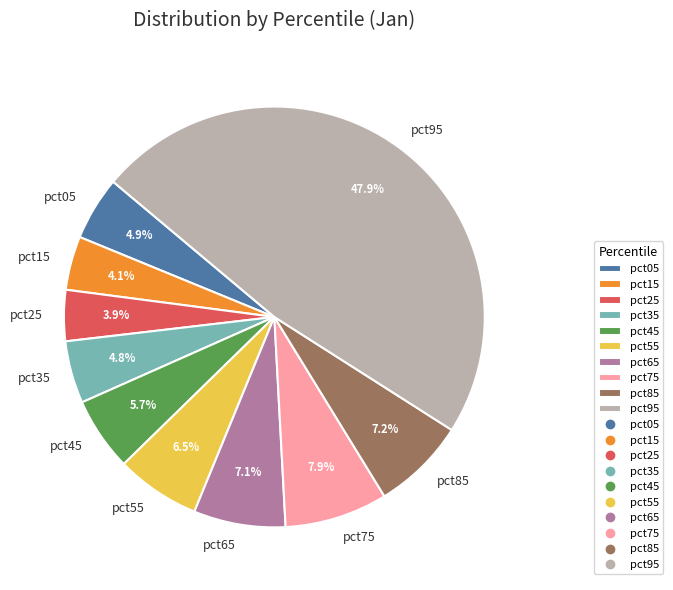

Between pct15 and pct65, which is larger?

pct65